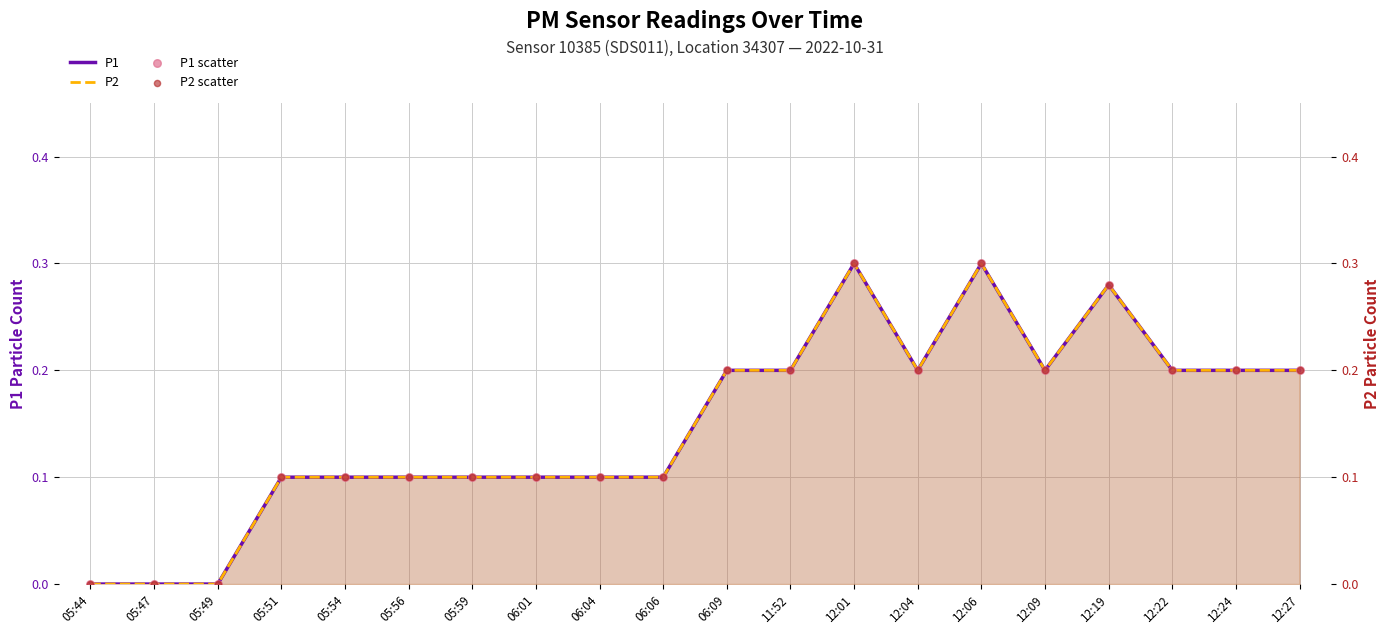

At how many categories does at least one series exceed 0?

17